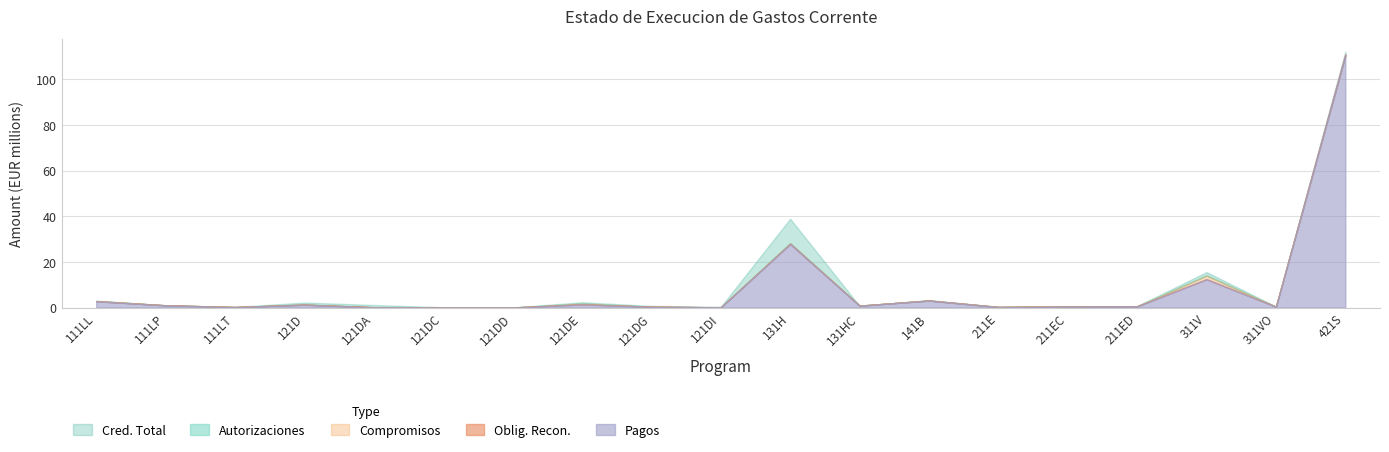

Does the chart have visible grid lines?

Yes